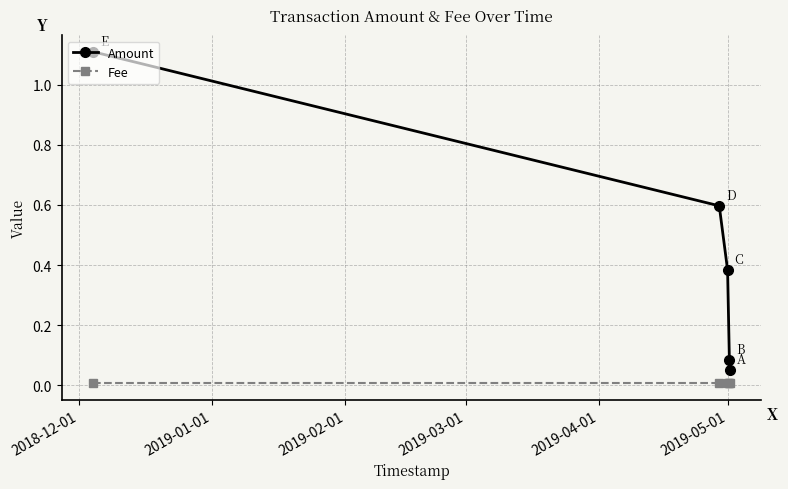

Which series has the largest range (max minus min)?

Amount